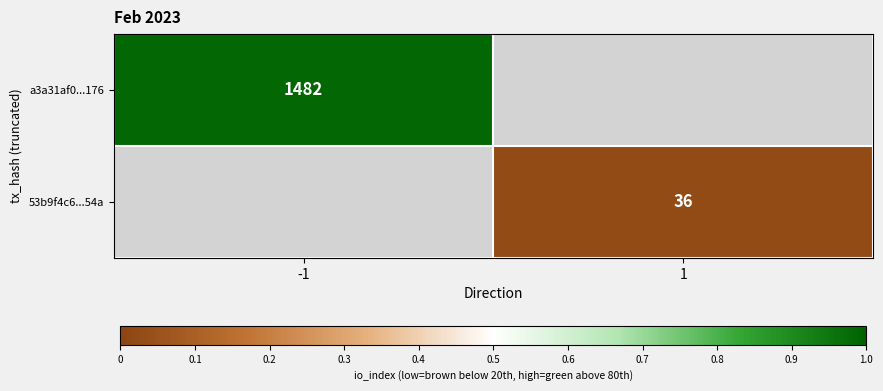

The a3a31af0...176 series shows 752 at -1. True or false?

False